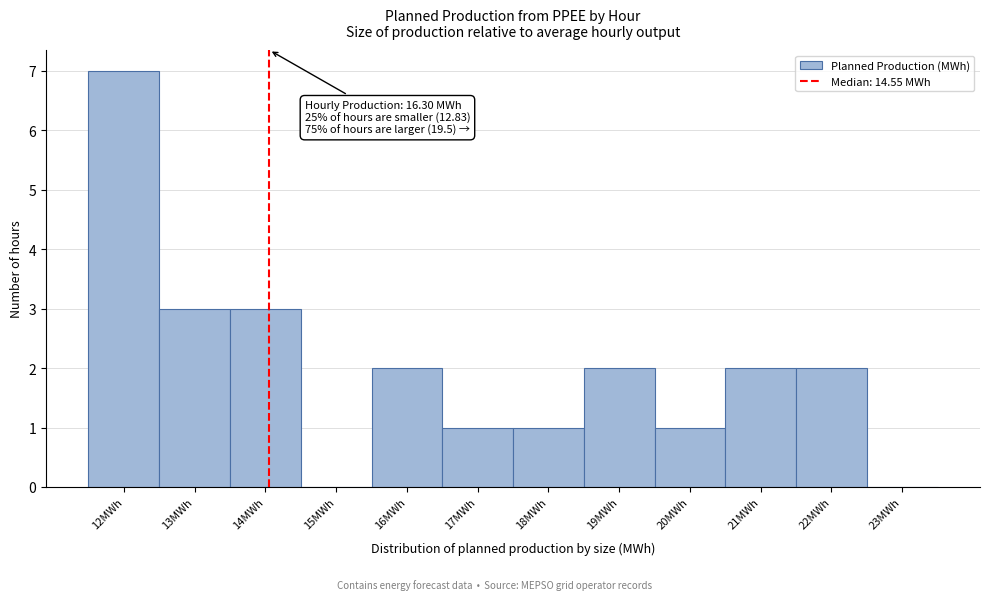

Reading left to right, transcribe all the data shown in this chart.

12MWh=7	13MWh=3	14MWh=3	15MWh=0	16MWh=2	17MWh=1	18MWh=1	19MWh=2	20MWh=1	21MWh=2	22MWh=2	23MWh=0